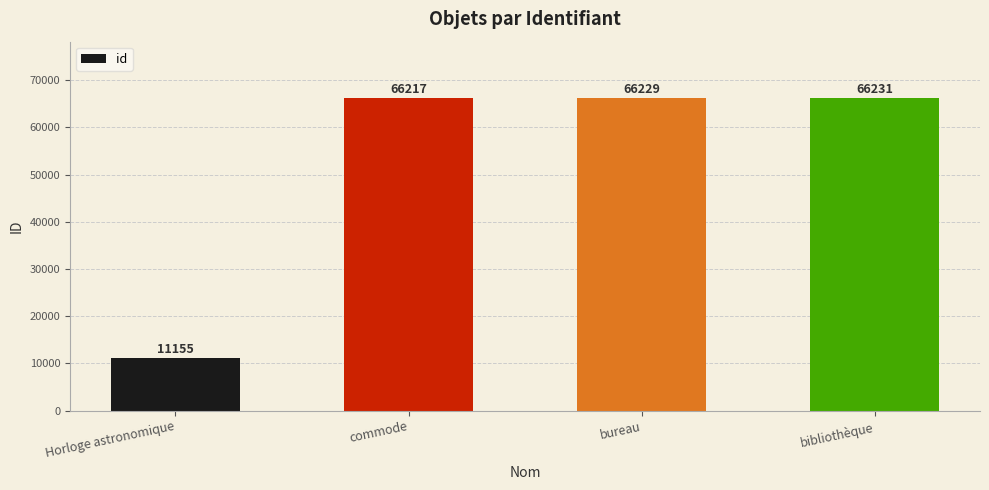

How many data points are less than 66229?

2